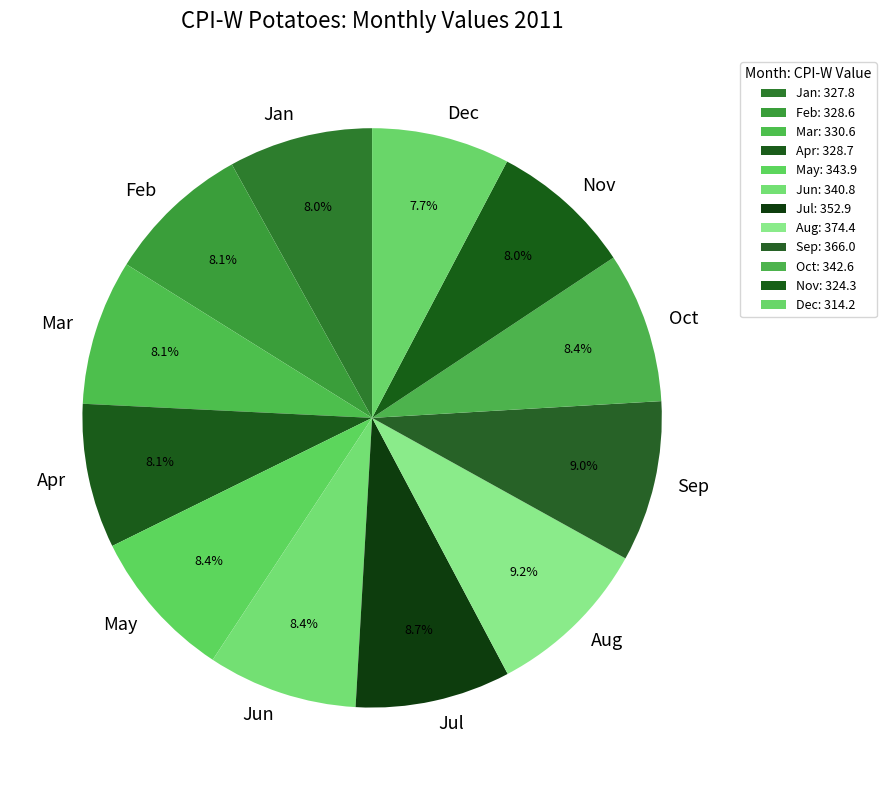

What percentage is the Jul slice, to the nearest percent?

9%